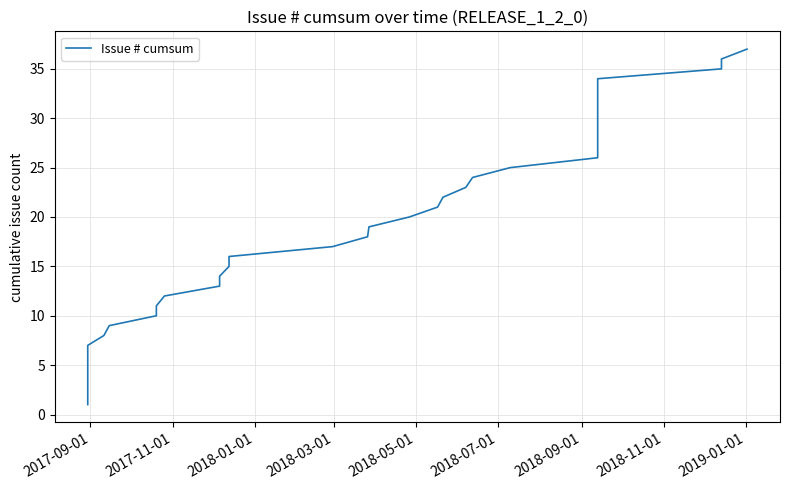

How many lines are shown in the chart?

1